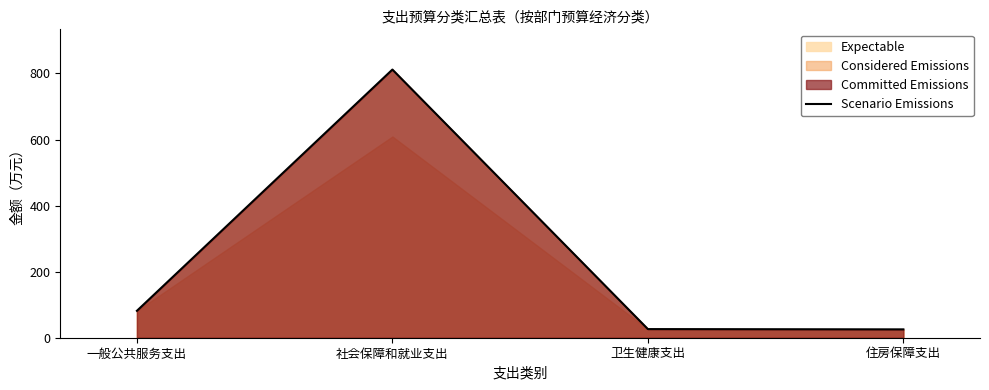

What is the difference between the maximum and second lowest values?

785.8